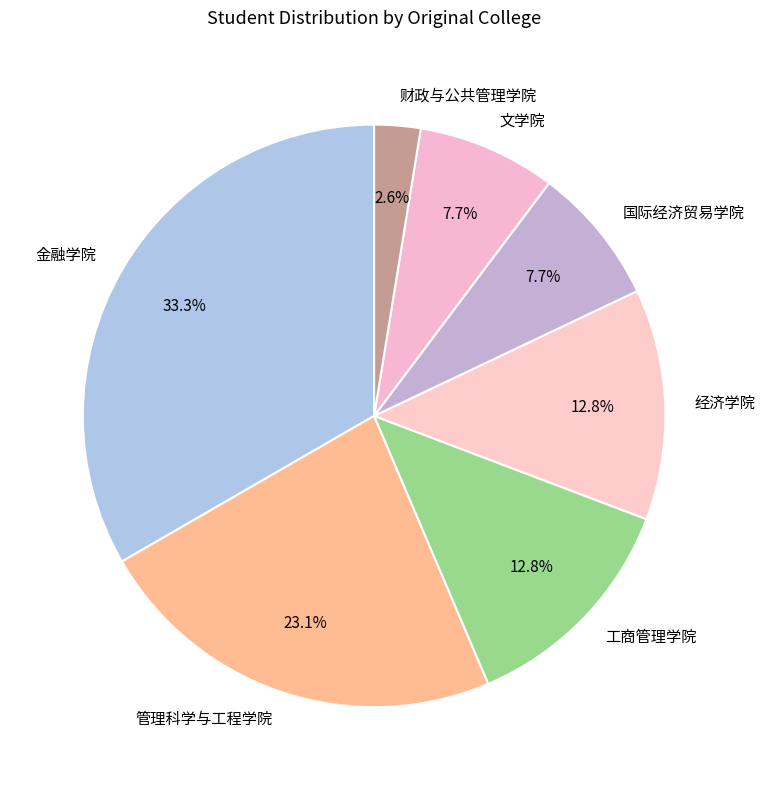

Approximately how many times larger is the value at 管理科学与工程学院 compared to 经济学院?

1.8